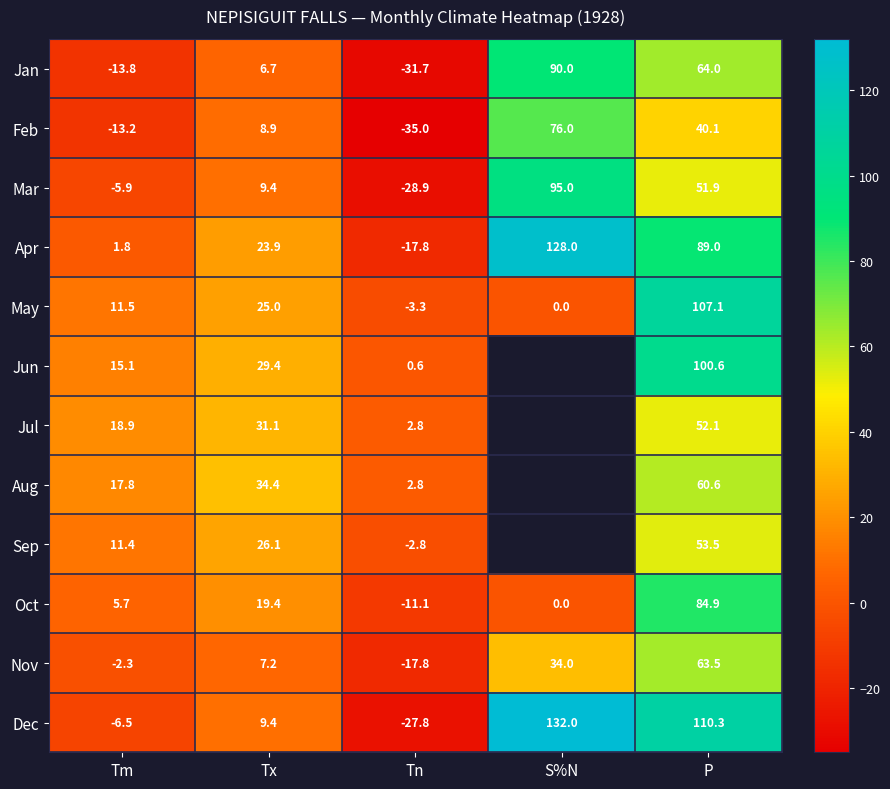

Is it true that Apr equals -7.7 at Tn?

False